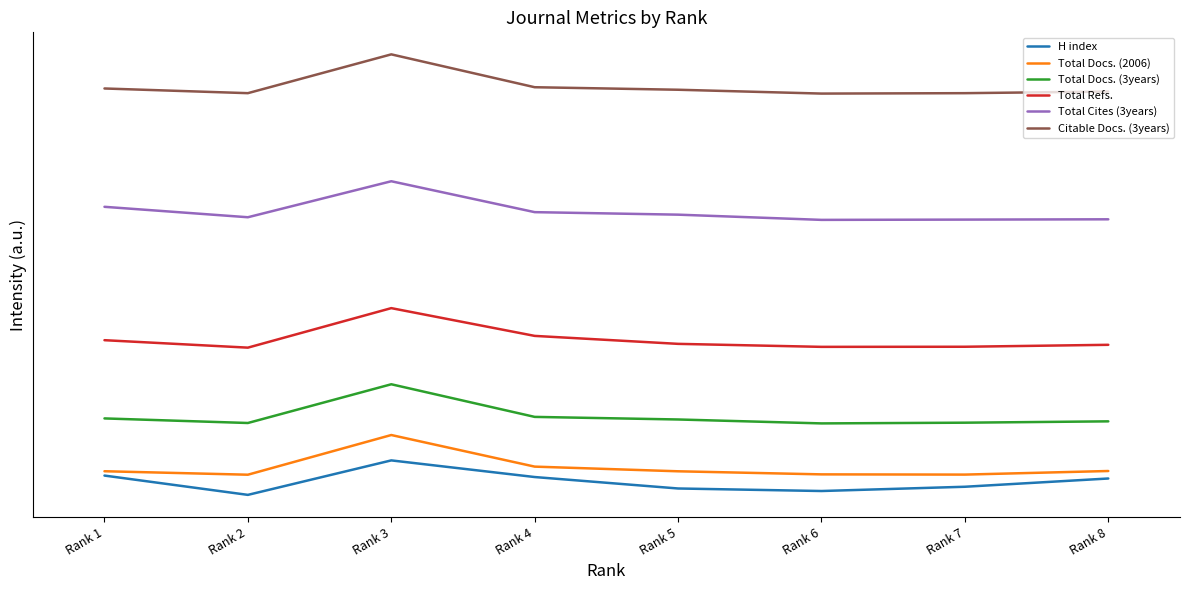

List the series in order of their peak value, highest first.

Citable Docs. (3years), Total Cites (3years), Total Refs., Total Docs. (3years), Total Docs. (2006), H index